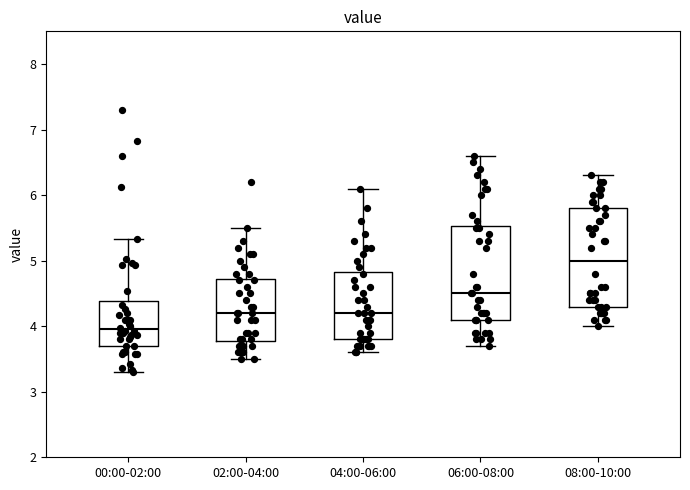

Where is the lower edge of the box for 00:00-02:00 on the y-axis? The values are not printed on the chart, so give them approximately, as read against the axis.

3.7